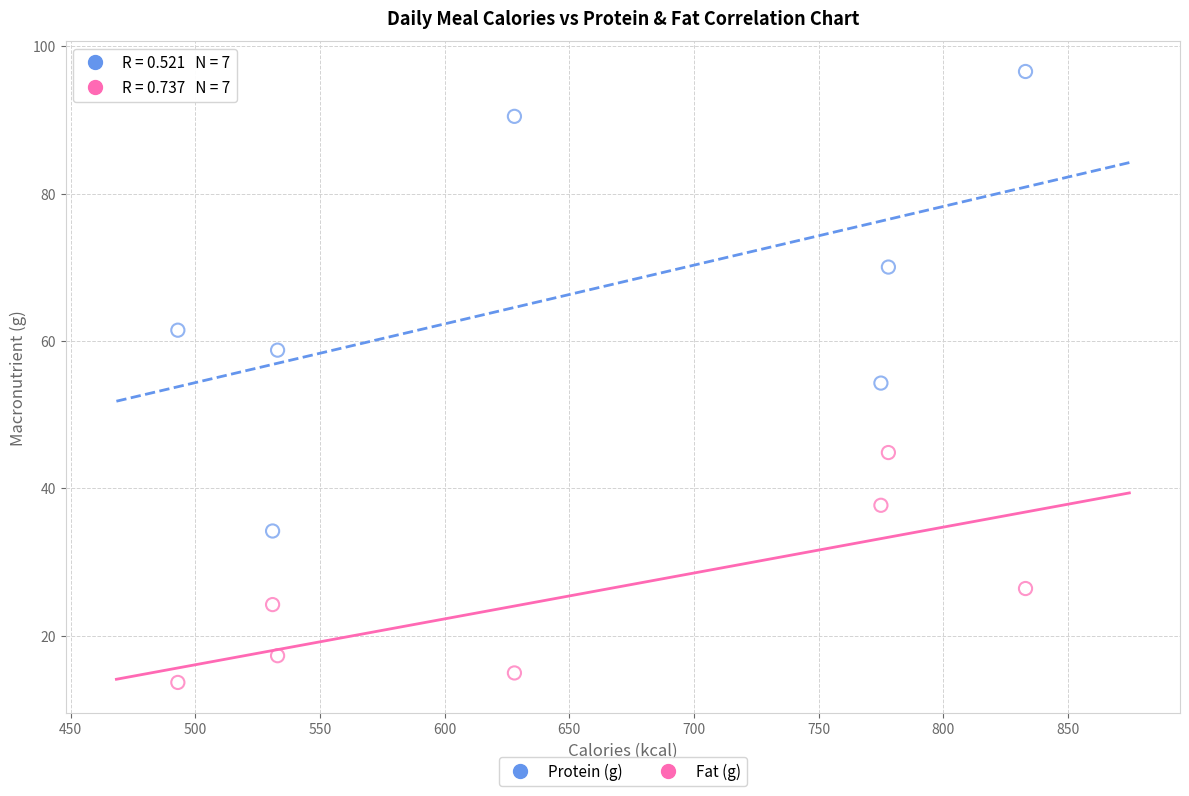

In the Protein (g) series, what Y value is closest to 65?

61.5